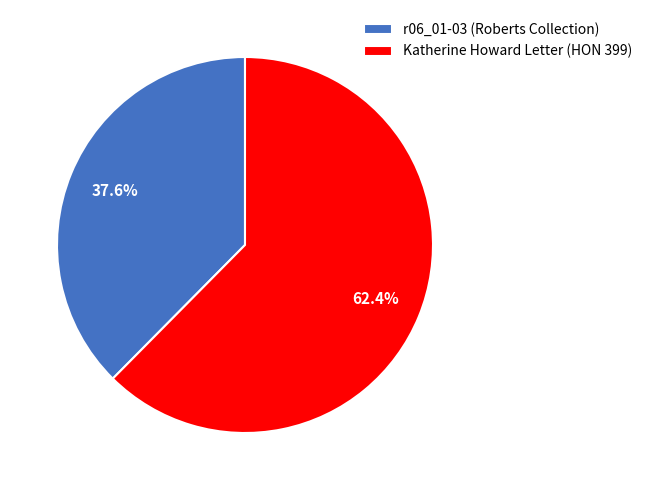

Rank the categories by value from lowest to highest.

r06_01-03 (Roberts Collection), Katherine Howard Letter (HON 399)